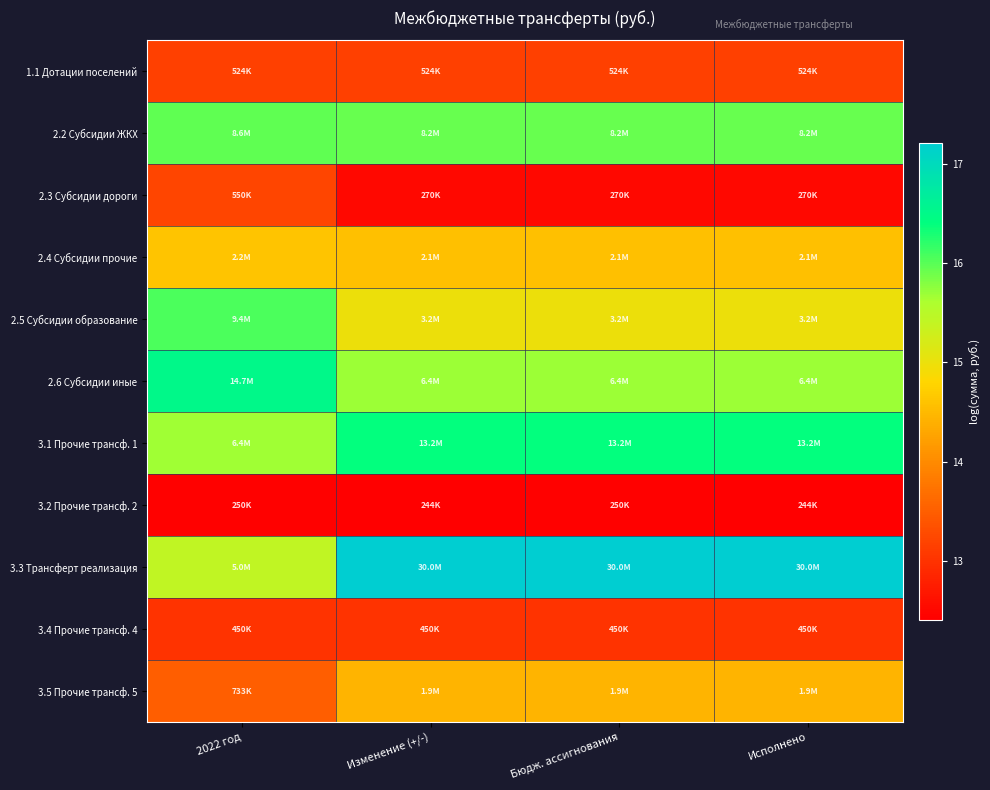

At how many categories does at least one series exceed 13?

4